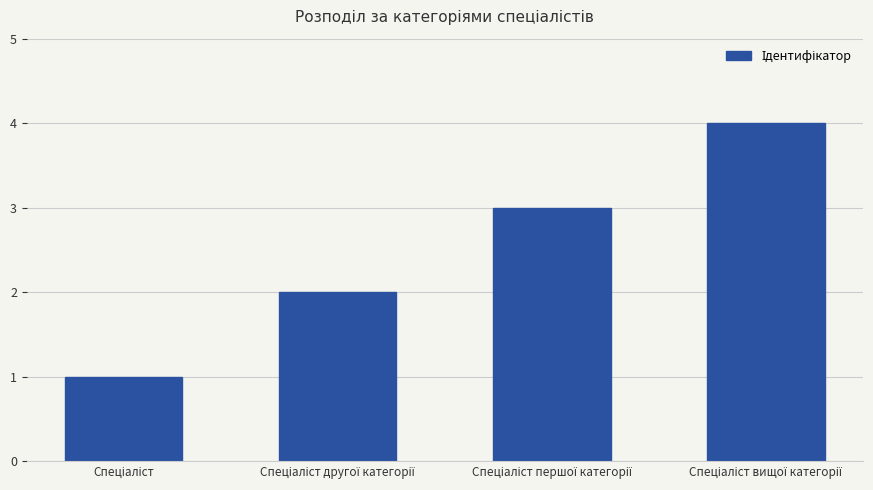

What is the sum of all values?

10